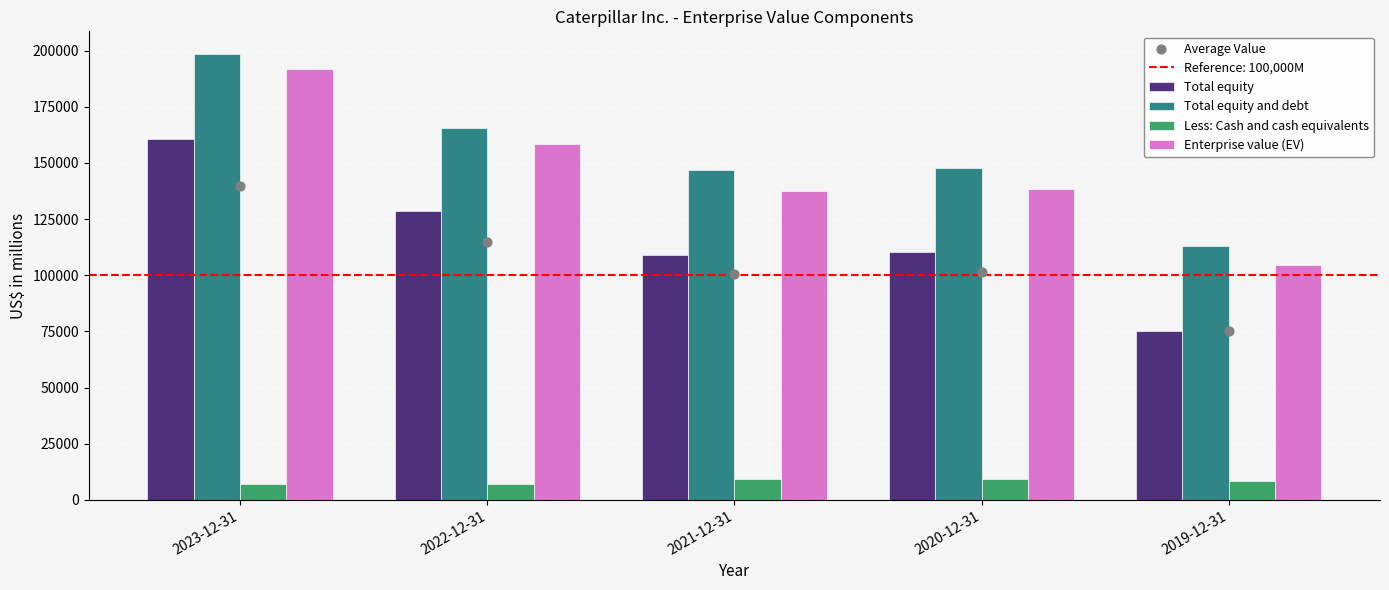

At how many categories does at least one series exceed 9715?

5